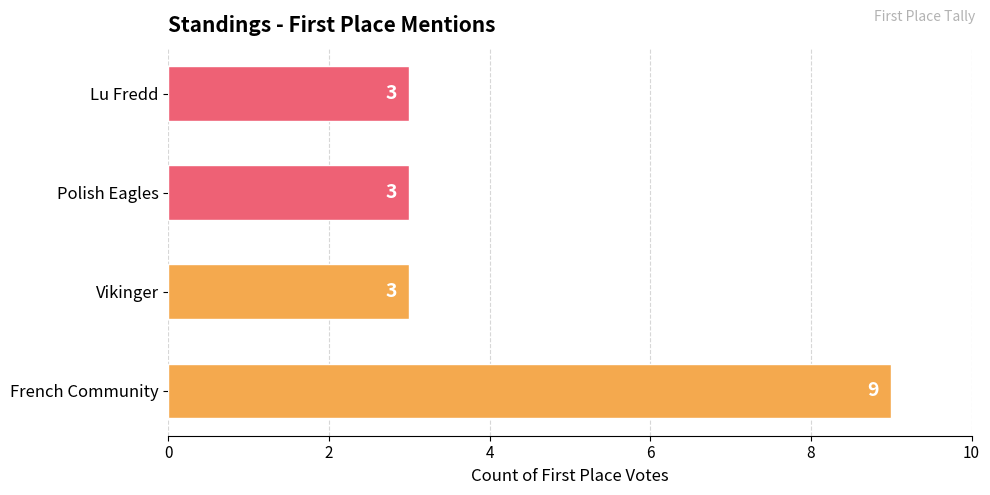

Are the bars horizontal?

Yes